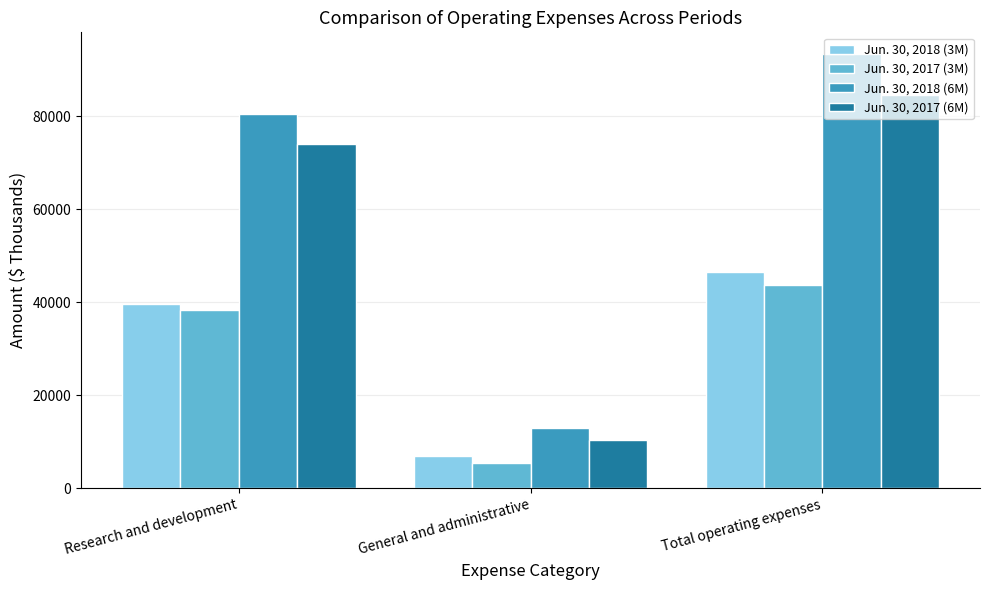

Reading right to left, list all the values displayed in this chart.

Jun. 30, 2018 (3M): 46480	6956	39524
Jun. 30, 2017 (3M): 43660	5412	38248
Jun. 30, 2018 (6M): 93374	12910	80464
Jun. 30, 2017 (6M): 84549	10441	74108